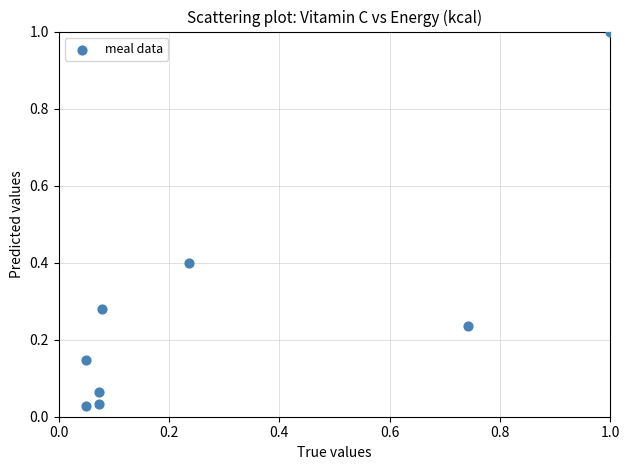

What is the range of X values (max minus min)?

1.0